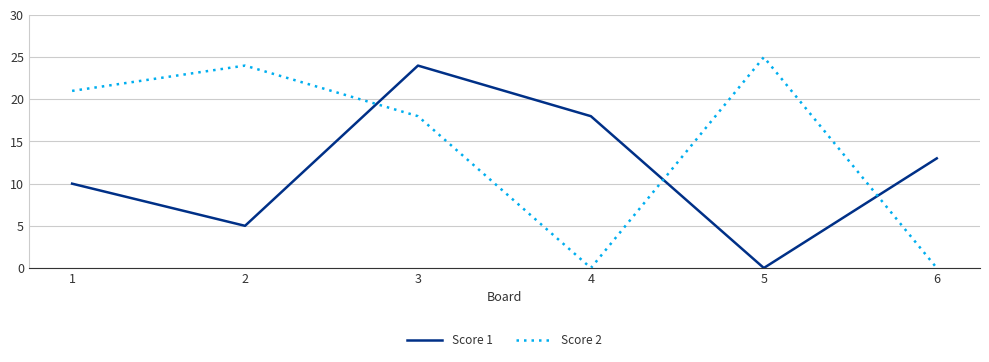

How many intersections are there between Score 1 and Score 2?

3